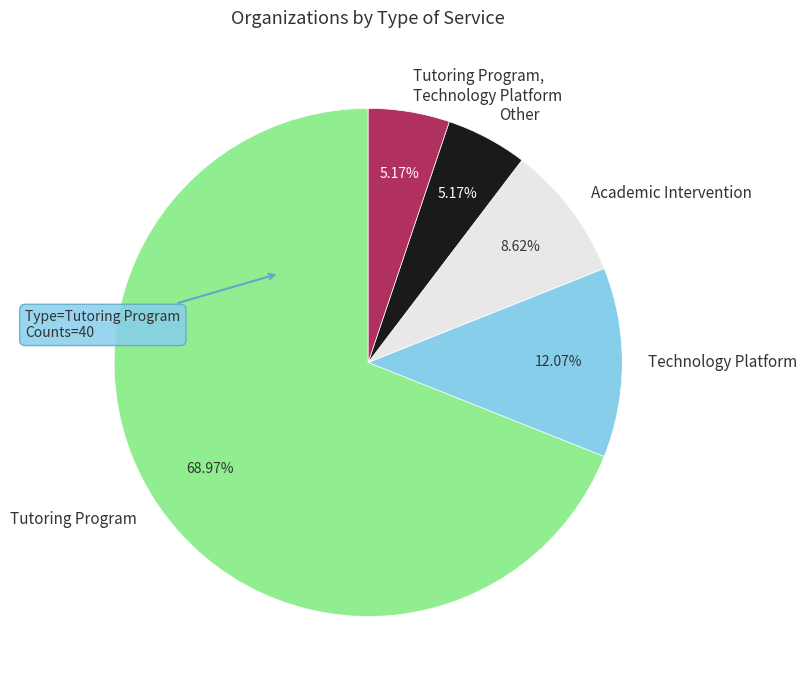

To the nearest percent, what percentage of the pie is Academic Intervention?

9%